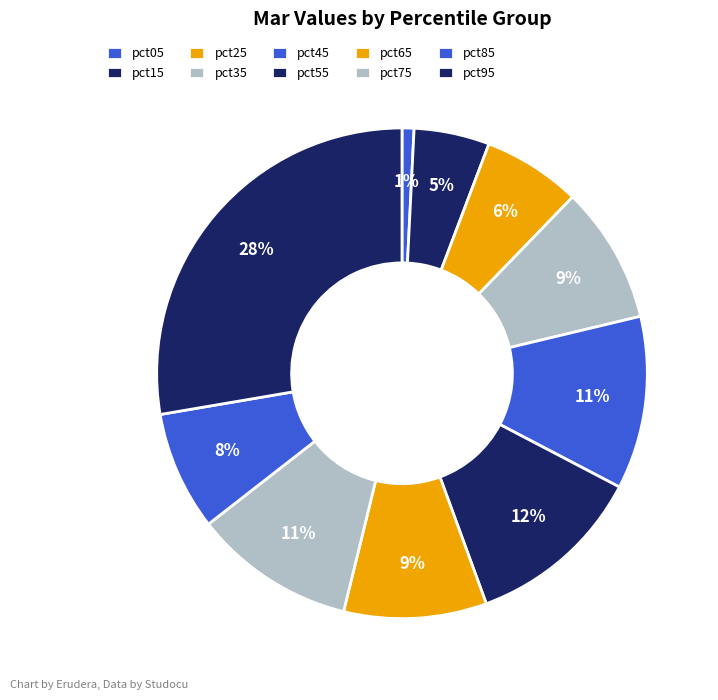

Combined, do pct75 and pct85 account for over 50%?

No